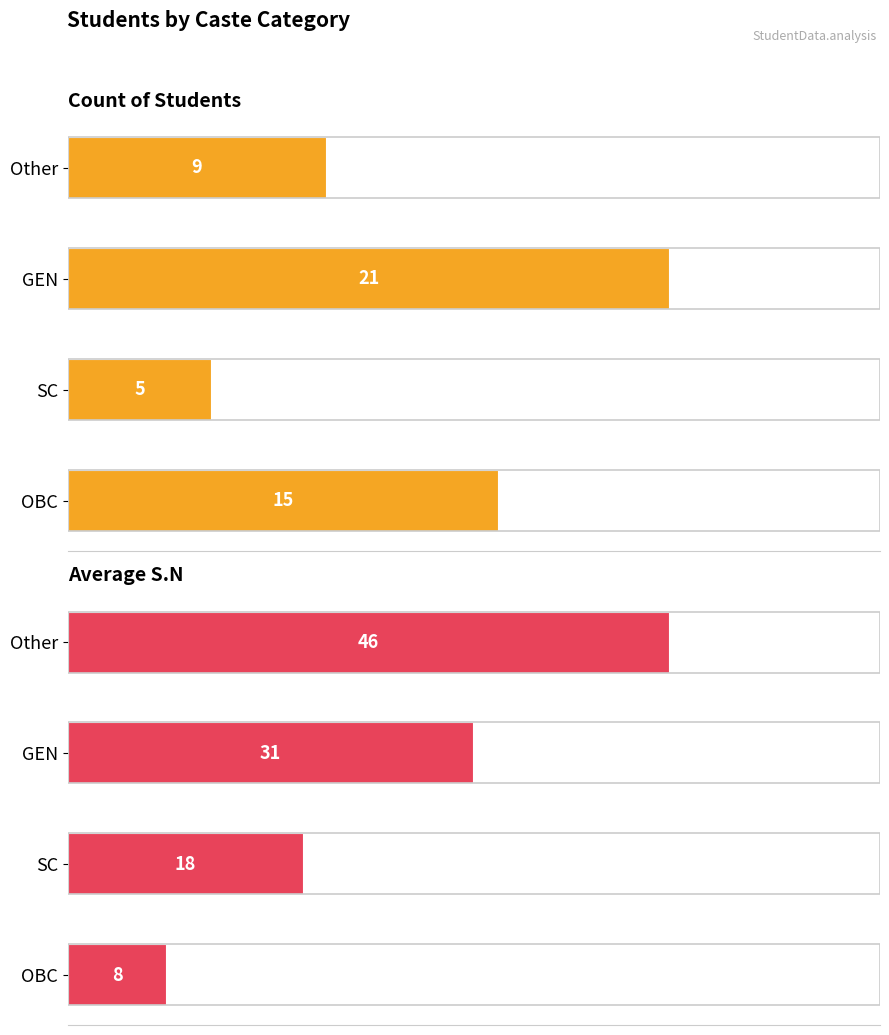

Reading left to right, transcribe all the data shown in this chart.

Count of Students: 0=15.0	5=5.0	10=21.0	15=9.0
Average S.N: 0=7.5	5=18.0	10=31.0	15=46.0